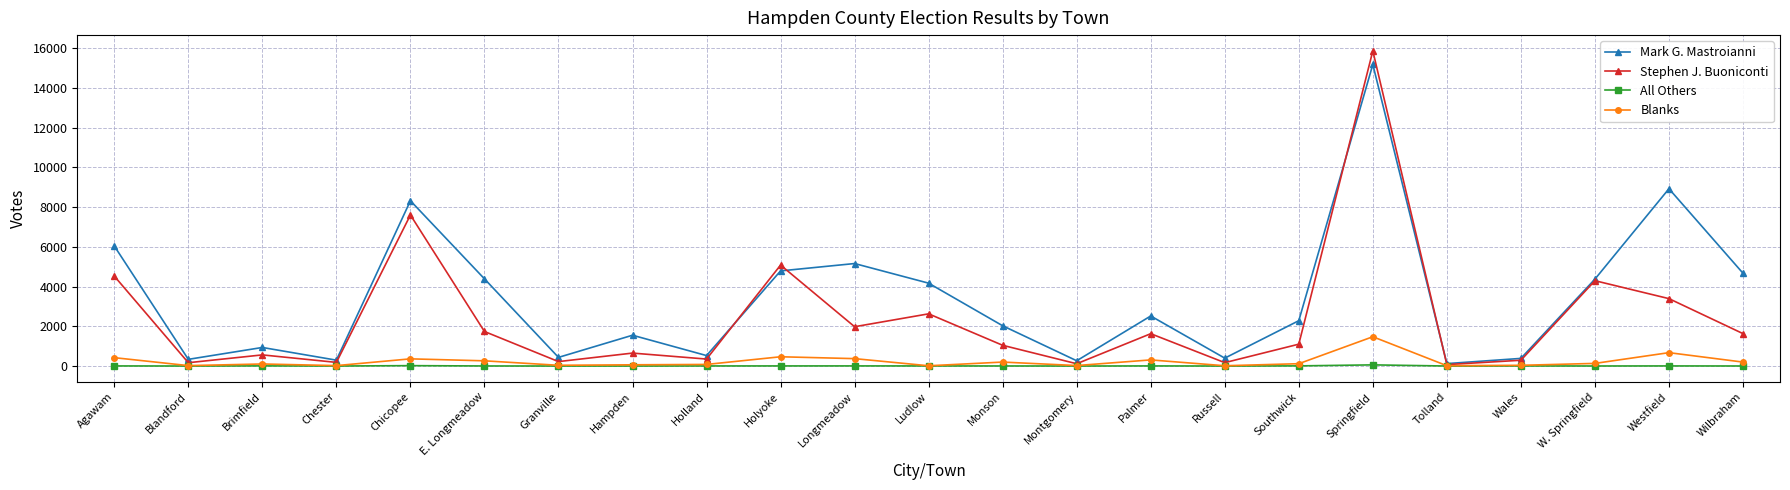

What are all the series names shown in the legend?

Mark G. Mastroianni, Stephen J. Buoniconti, All Others, Blanks